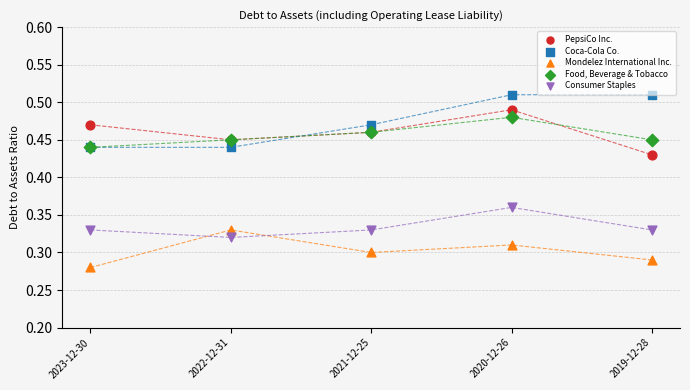

Which series contains the highest Y value?

Coca-Cola Co.